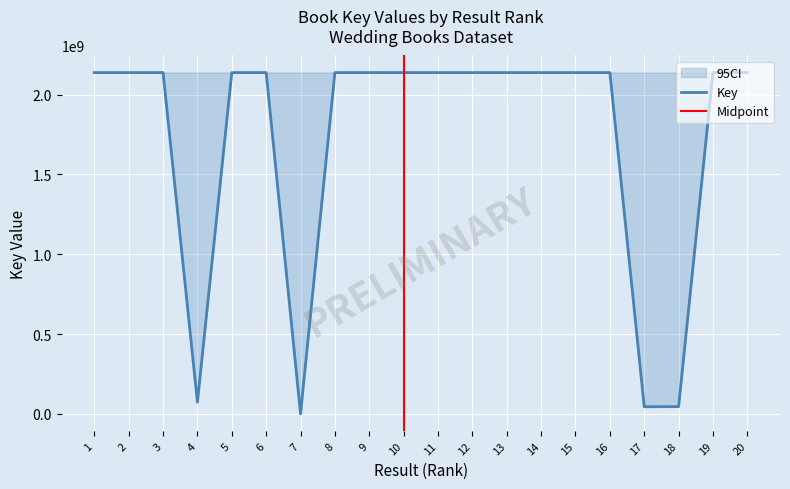

Reading left to right, transcribe all the data shown in this chart.

1=2137687279	2=2137663502	3=2137669321	4=73241533	5=2137677199	6=2137658397	7=565	8=2137683331	9=2137706870	10=2137666289	11=2137666311	12=2137654341	13=2137654553	14=2137654248	15=2137665747	16=2137664700	17=44435492	18=45342787	19=2137717060	20=2137695853